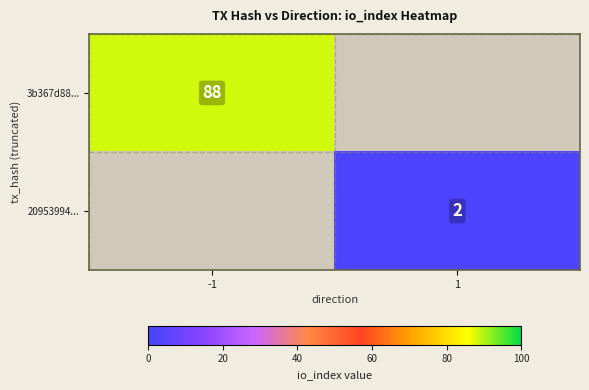

The 20953994... series shows 2 at 1. True or false?

True